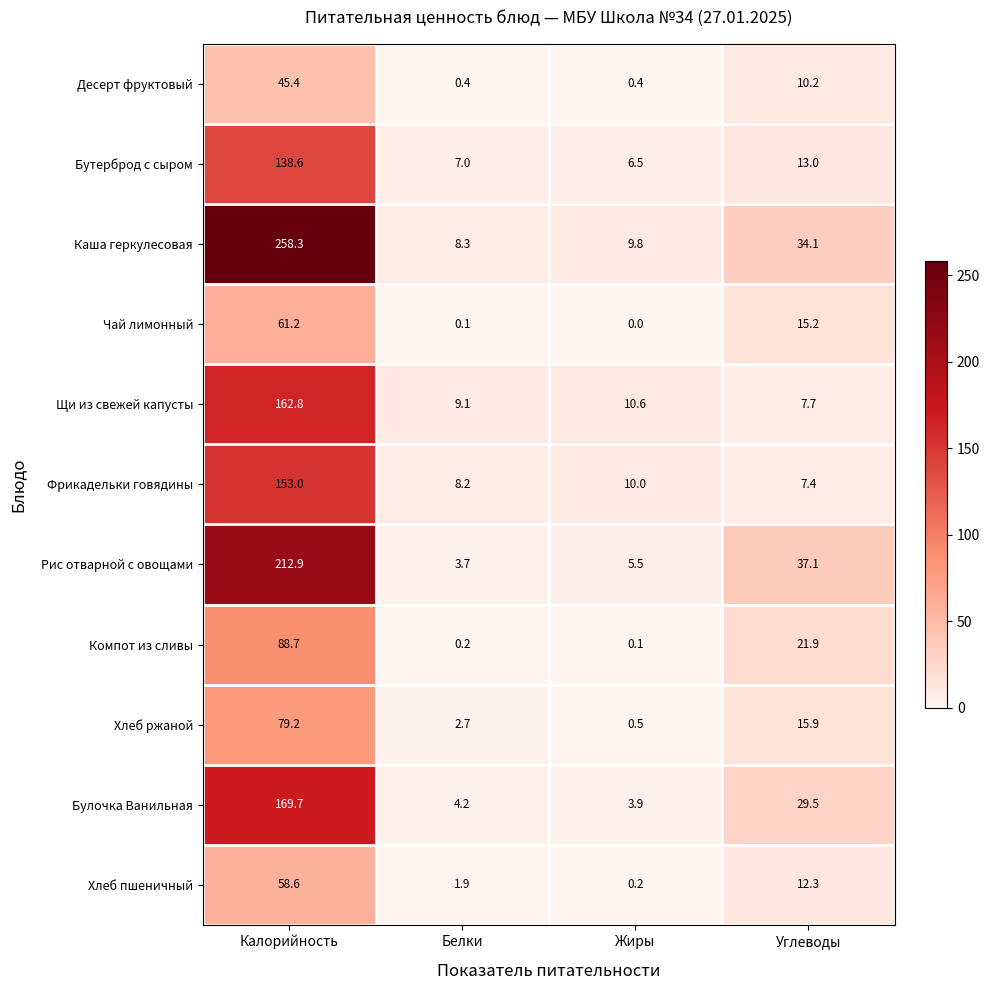

The Компот из сливы series shows 0.2 at Белки. True or false?

True